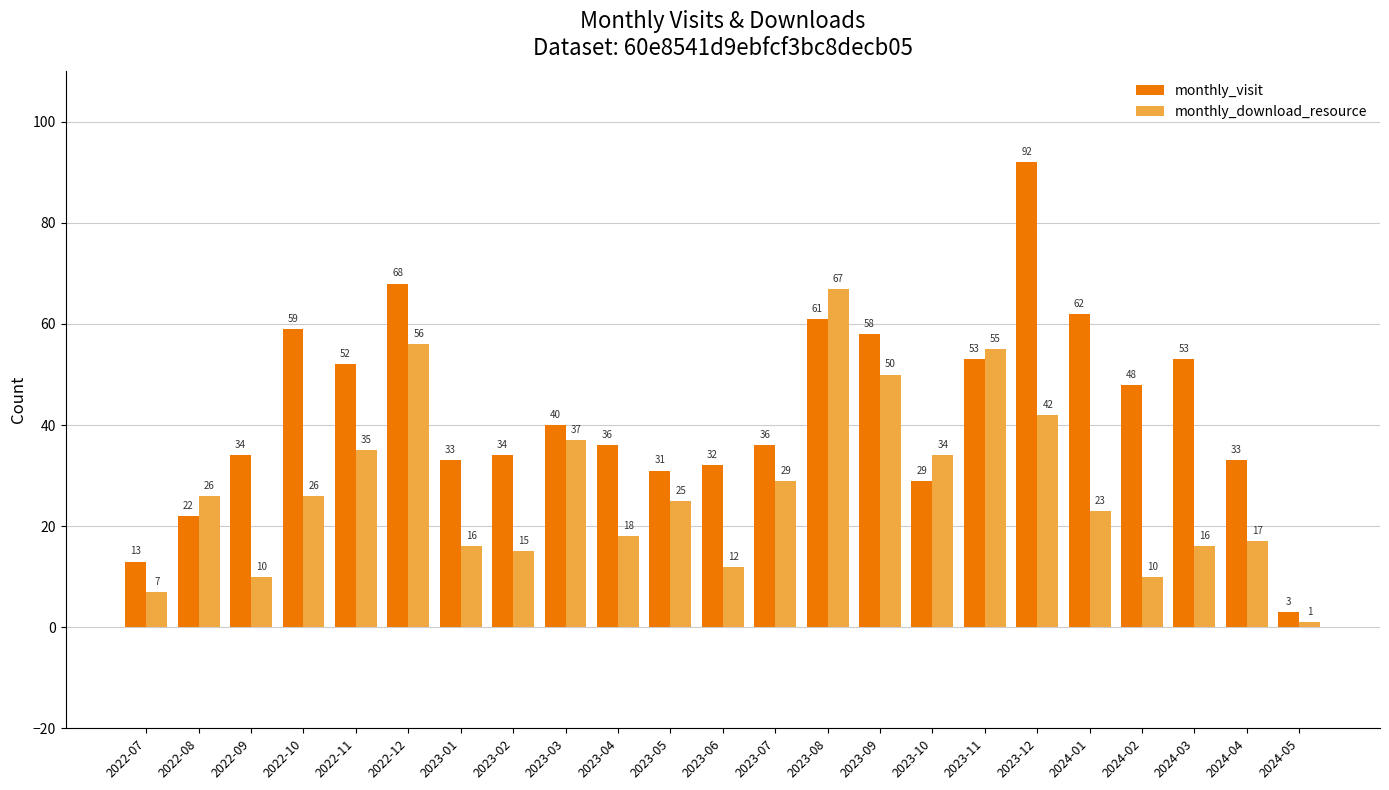

List the series in order of their peak value, lowest first.

monthly_download_resource, monthly_visit